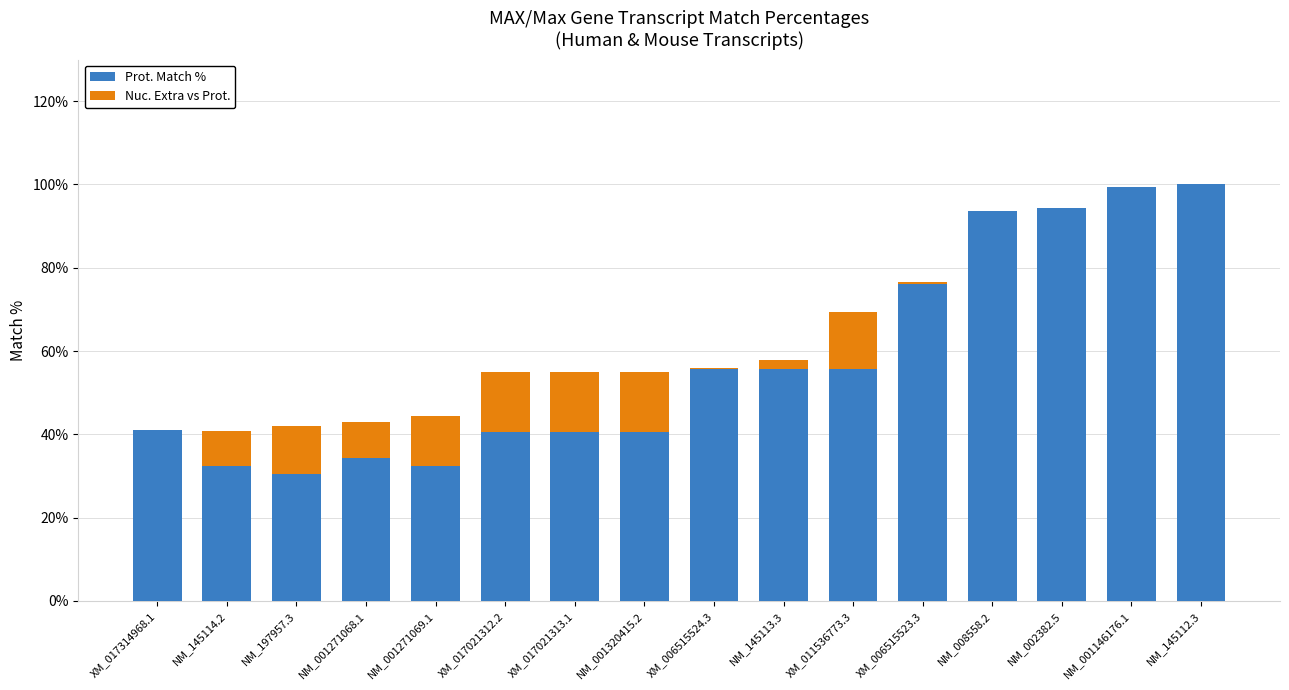

The Prot. Match % series shows 99.3 at NM_001146176.1. True or false?

True